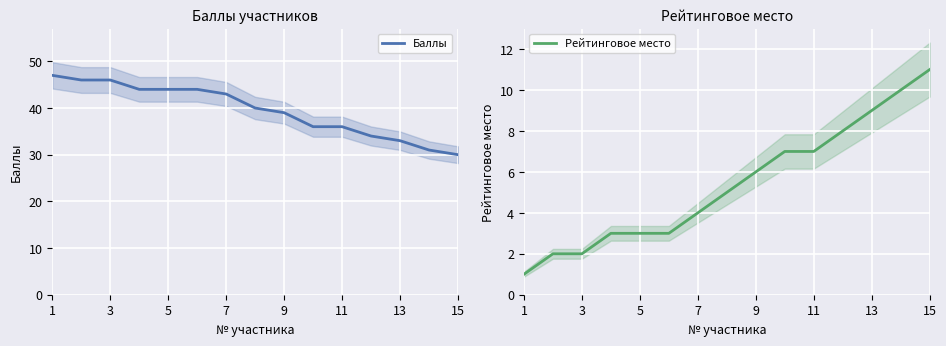

What is the minimum value for Рейтинговое место?

1